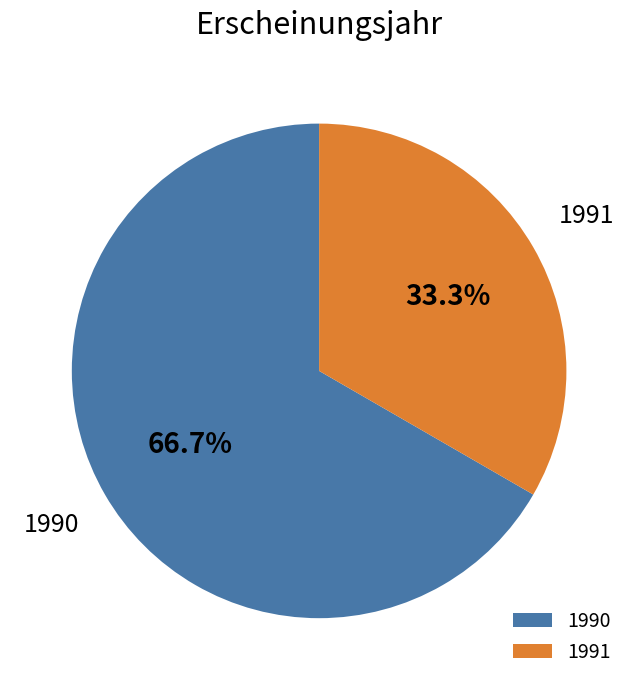

Count the number of slices in the pie.

2